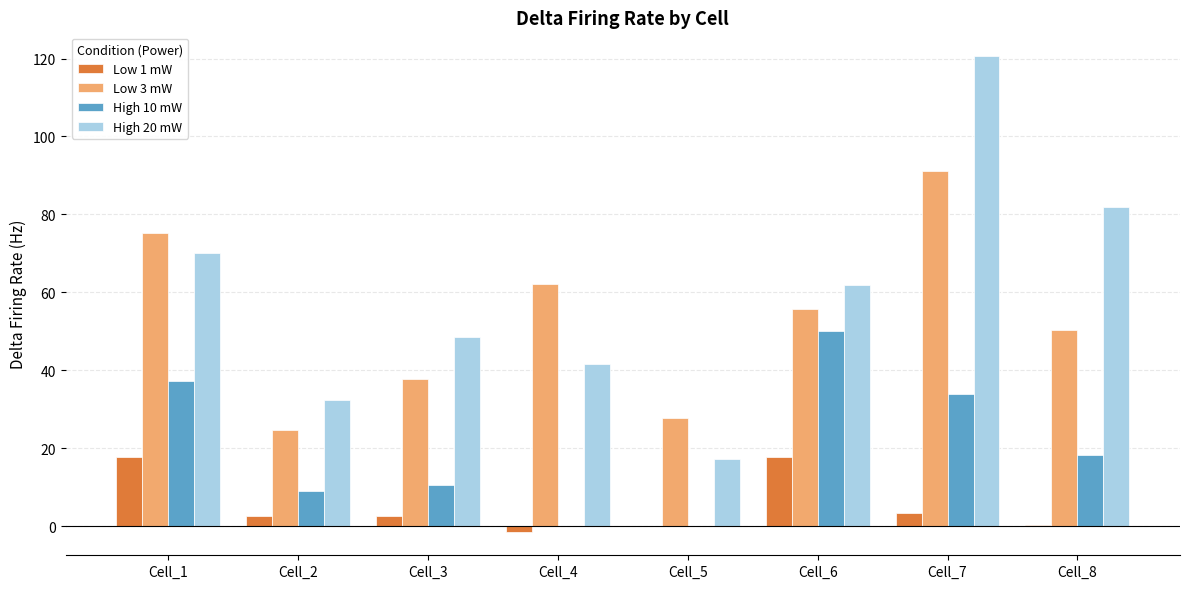

Which series has the largest total across all categories?

High 20 mW